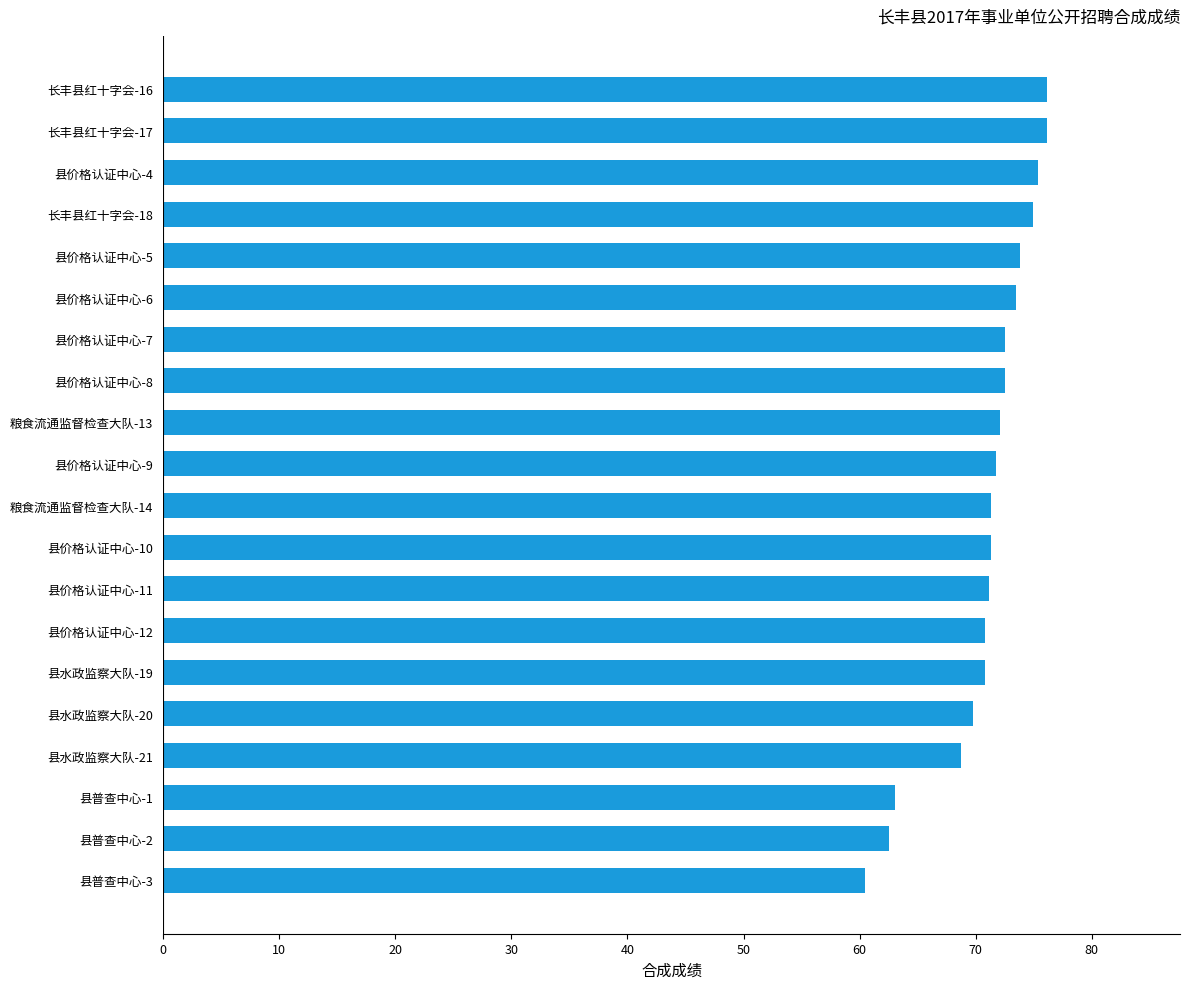

Approximately how many times larger is the value at 长丰县红十字会-16 compared to 县价格认证中心-6?

1.0